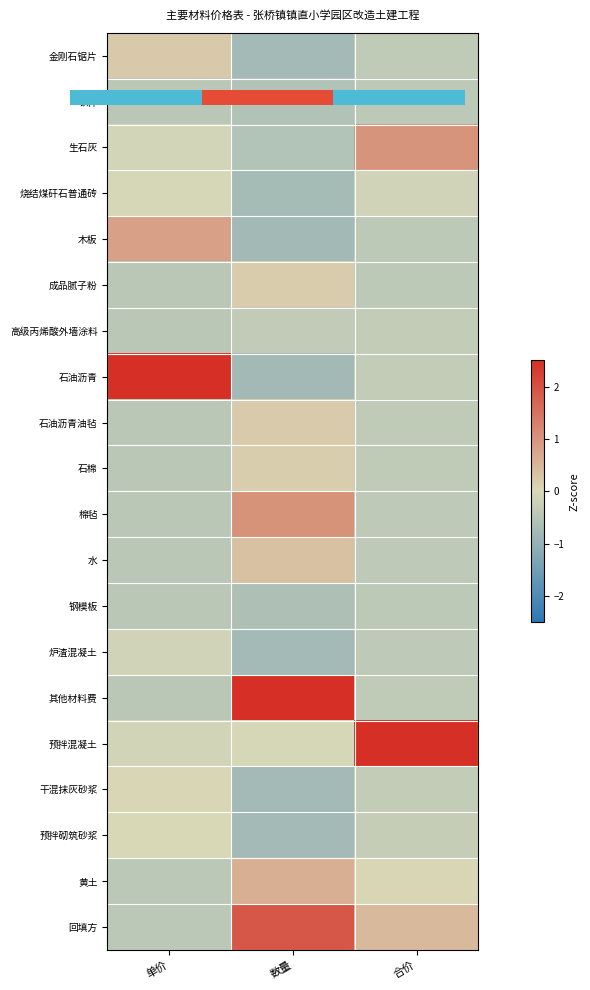

At which label does 干混抹灰砂浆 first exceed 0?

单价